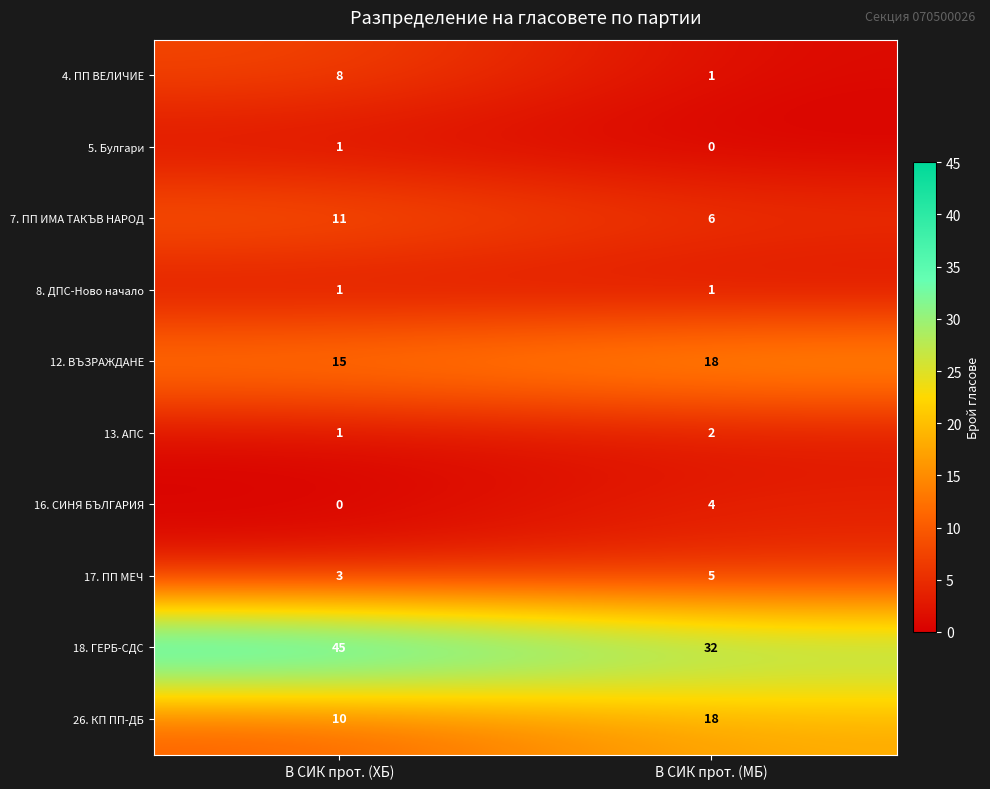

What is the minimum value for 7. ПП ИМА ТАКЪВ НАРОД?

6